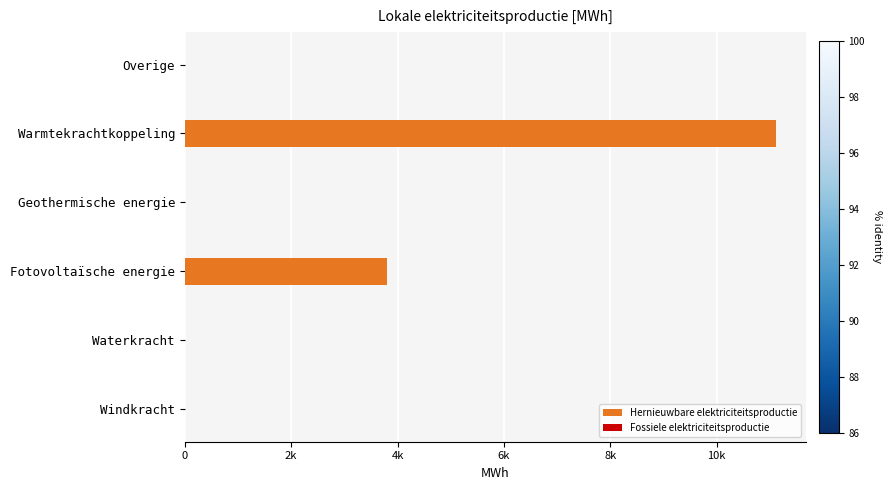

Which series has the largest total across all categories?

Hernieuwbare elektriciteitsproductie